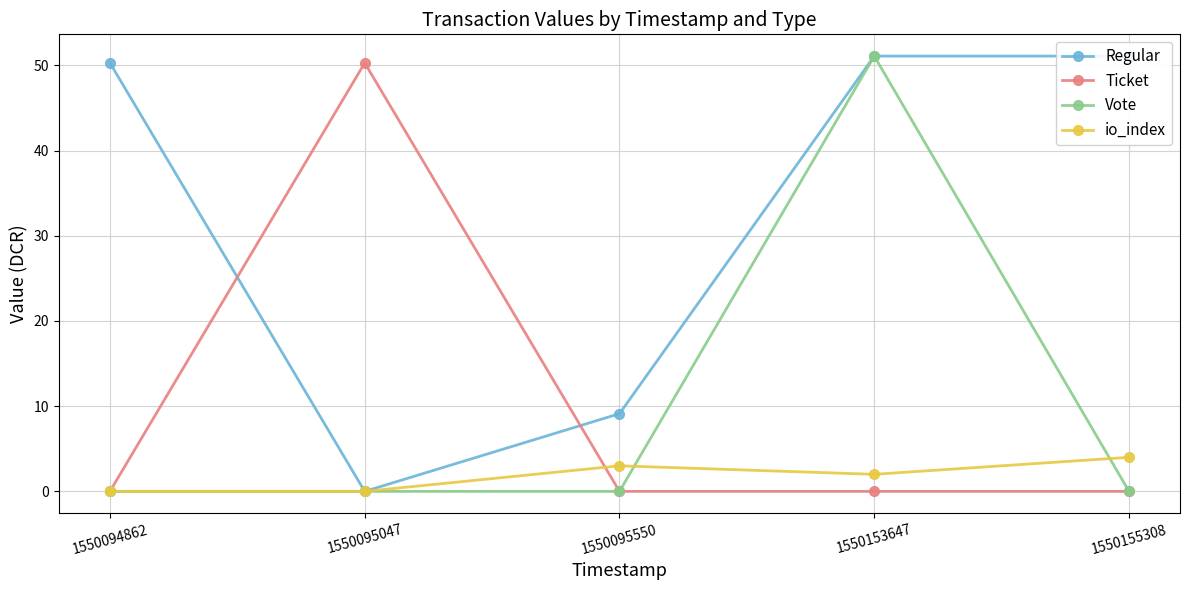

Reading left to right, what are all the values shown in this chart?

Regular: 1550094862=50.3	1550095047=0.0	1550095550=9.1	1550153647=51.1	1550155308=51.1
Ticket: 1550094862=0.0	1550095047=50.3	1550095550=0.0	1550153647=0.0	1550155308=0.0
Vote: 1550094862=0.0	1550095047=0.0	1550095550=0.0	1550153647=51.1	1550155308=0.0
io_index: 1550094862=0.0	1550095047=0.0	1550095550=3.0	1550153647=2.0	1550155308=4.0